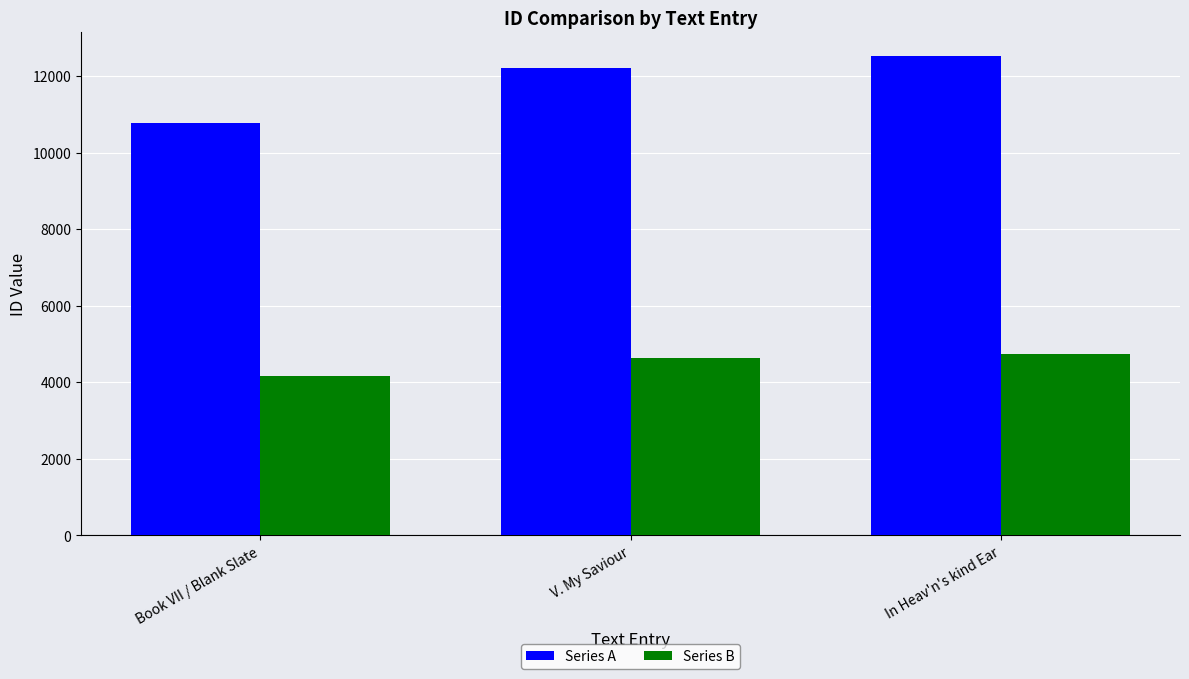

Is it true that Series A equals 5645 at In Heav'n's kind Ear?

False